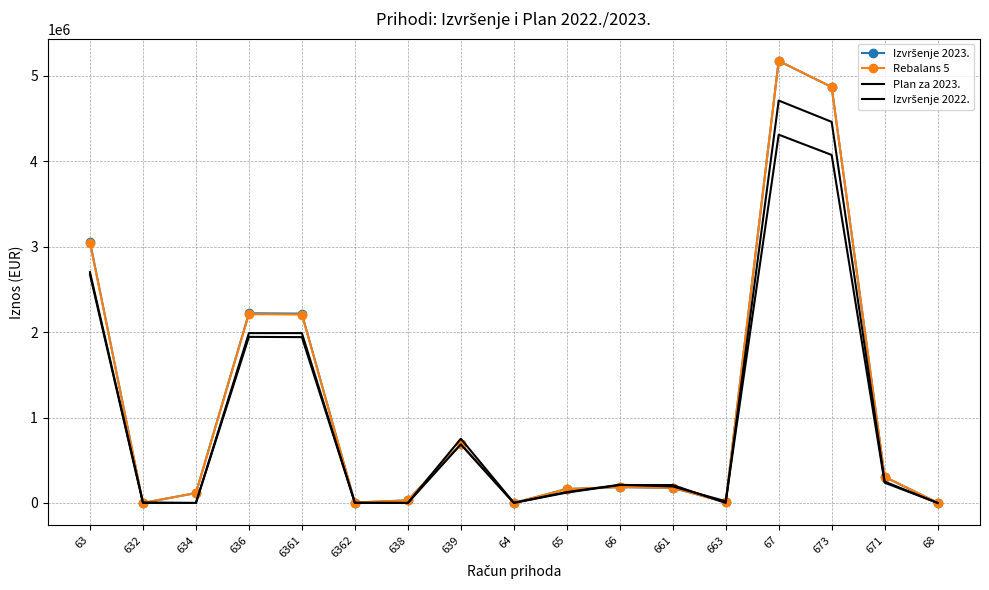

At 63, list the series in order from largest to smallest.

Izvršenje 2023., Rebalans 5, Izvršenje 2022., Plan za 2023.